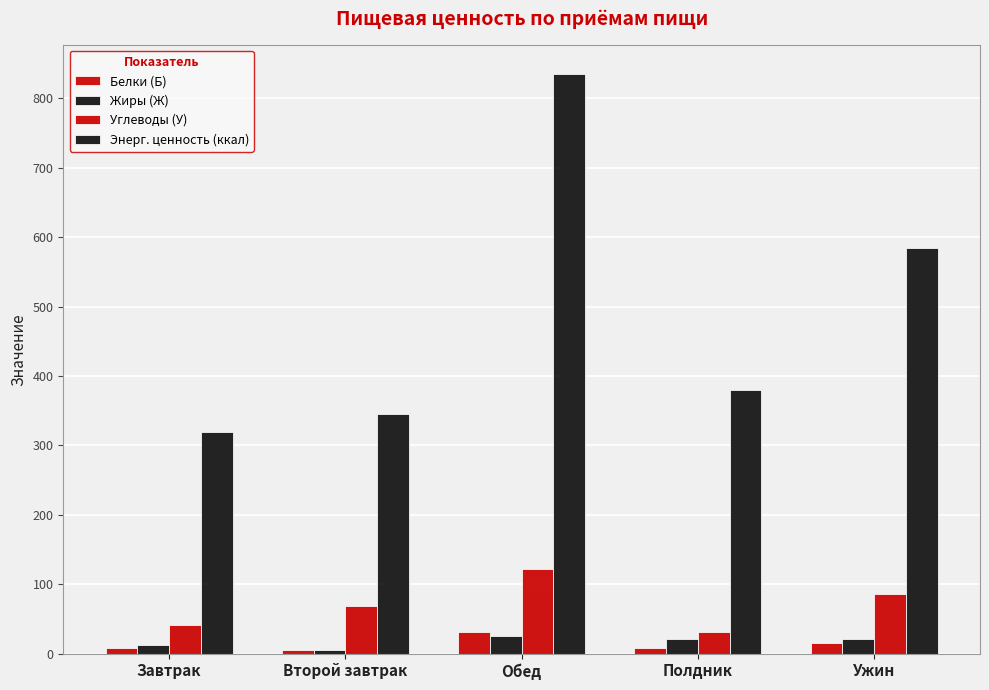

At how many categories does at least one series exceed 179?

5